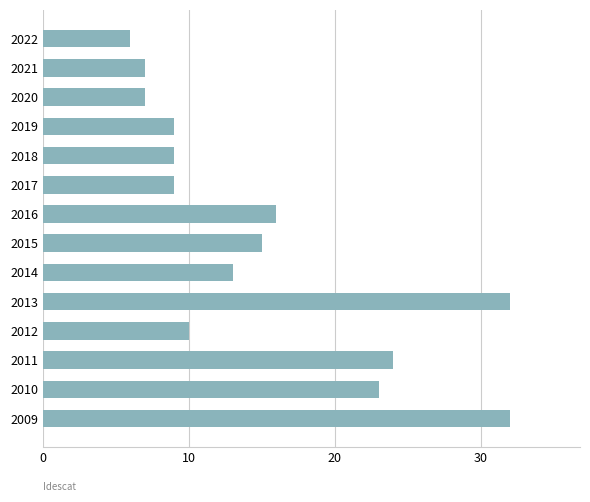

The chart shows a value of 16 at 2016. True or false?

True